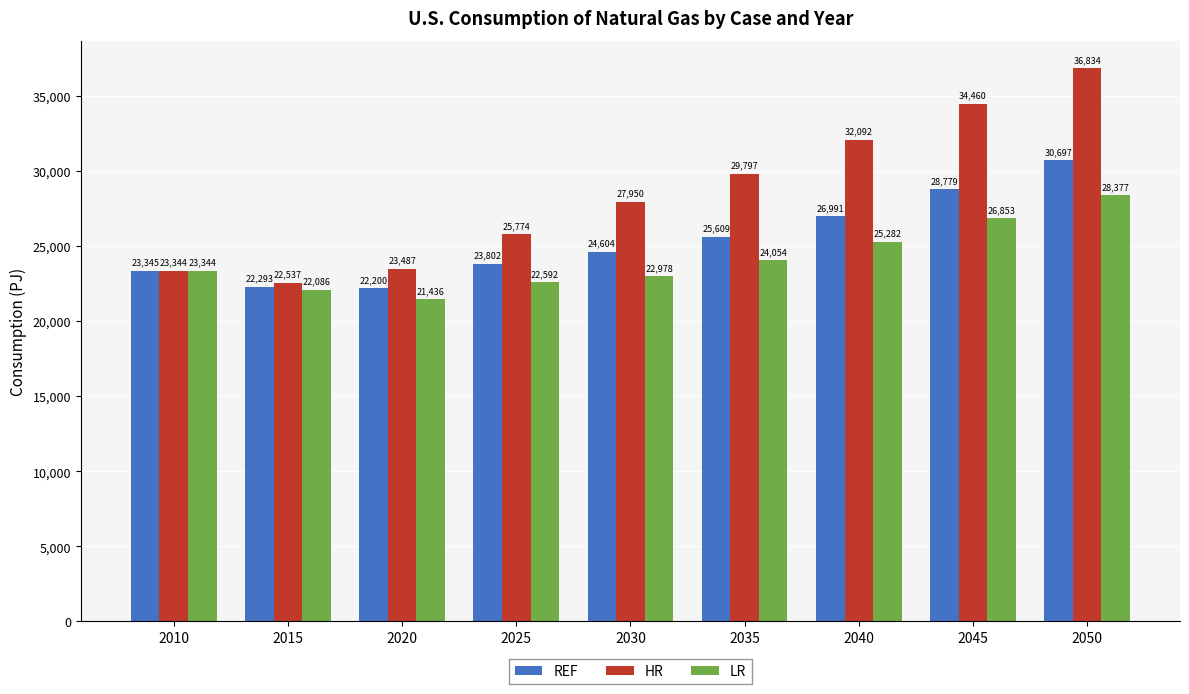

What is the total value across all series at 2045?

90091.8